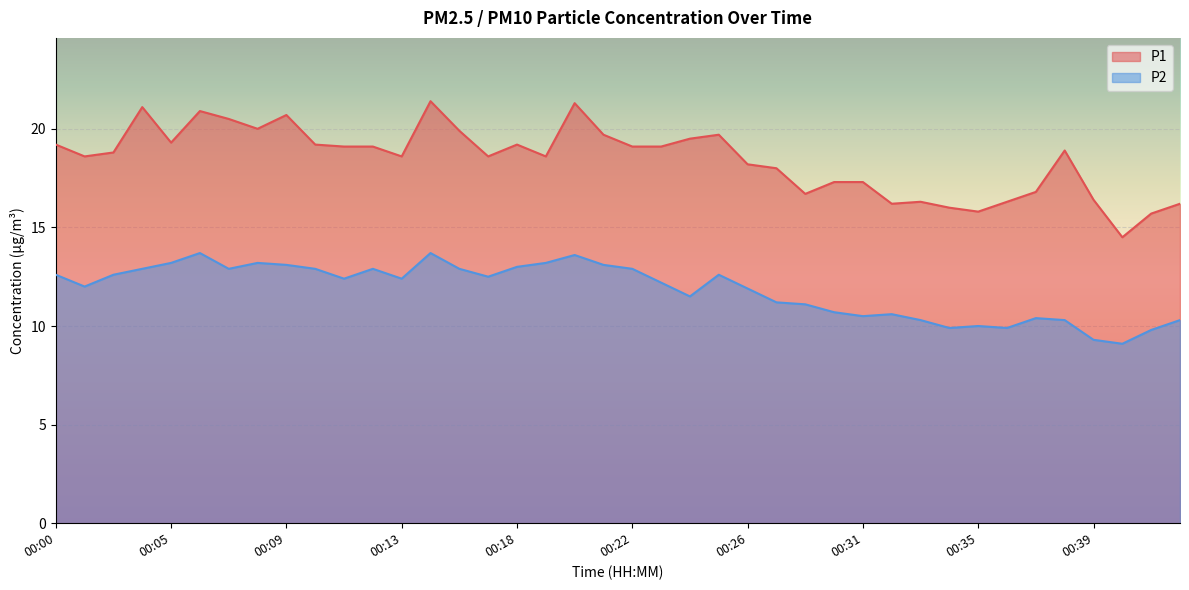

True or false: P1 and P2 intersect in this chart.

False